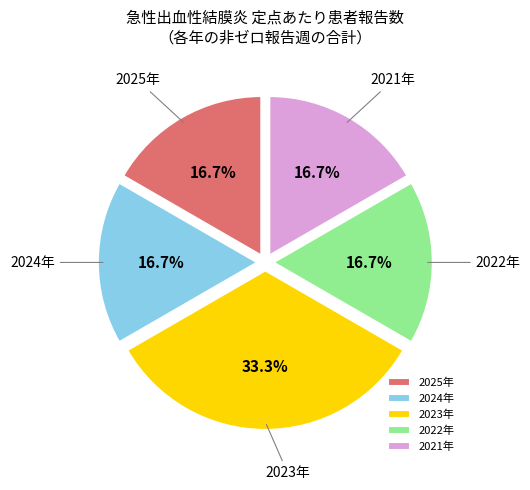

Which slice is the largest?

2023年